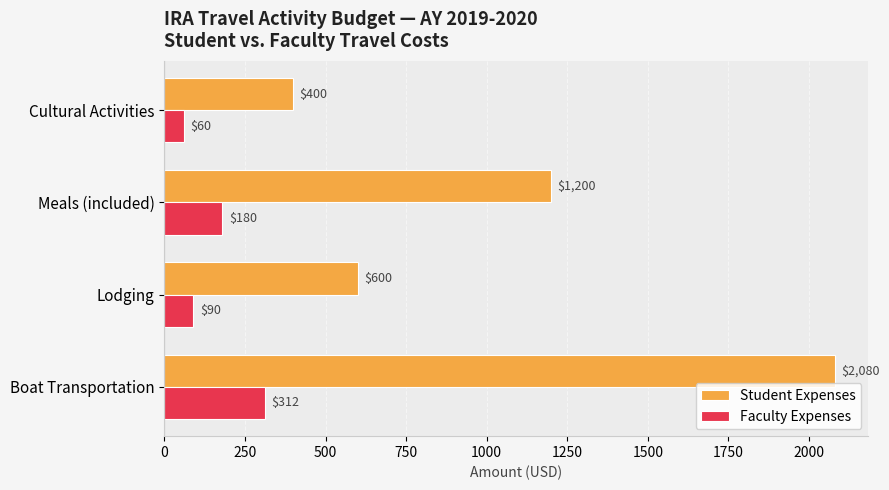

What is the difference between the maximum and minimum values in the Faculty Expenses series?

252